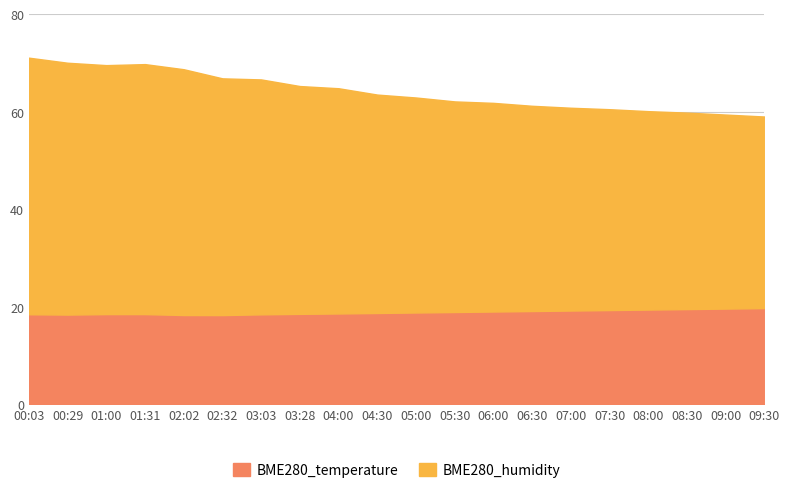

True or false: BME280_humidity and BME280_temperature cross at least once.

False